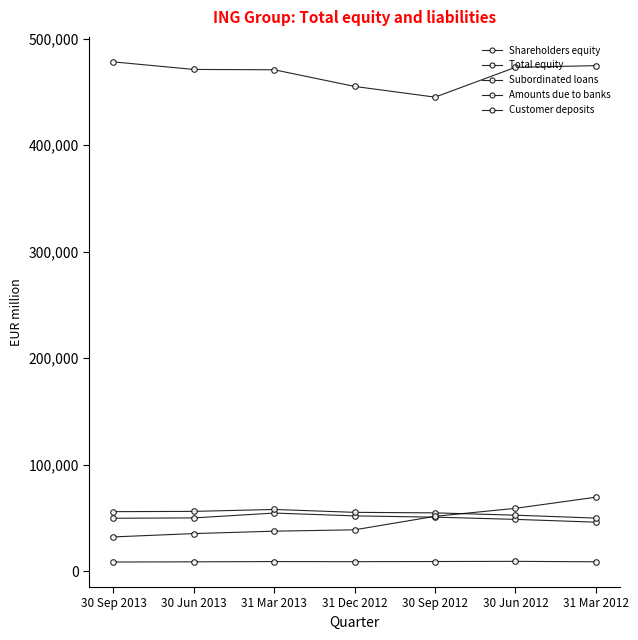

How many series are shown in this chart?

5